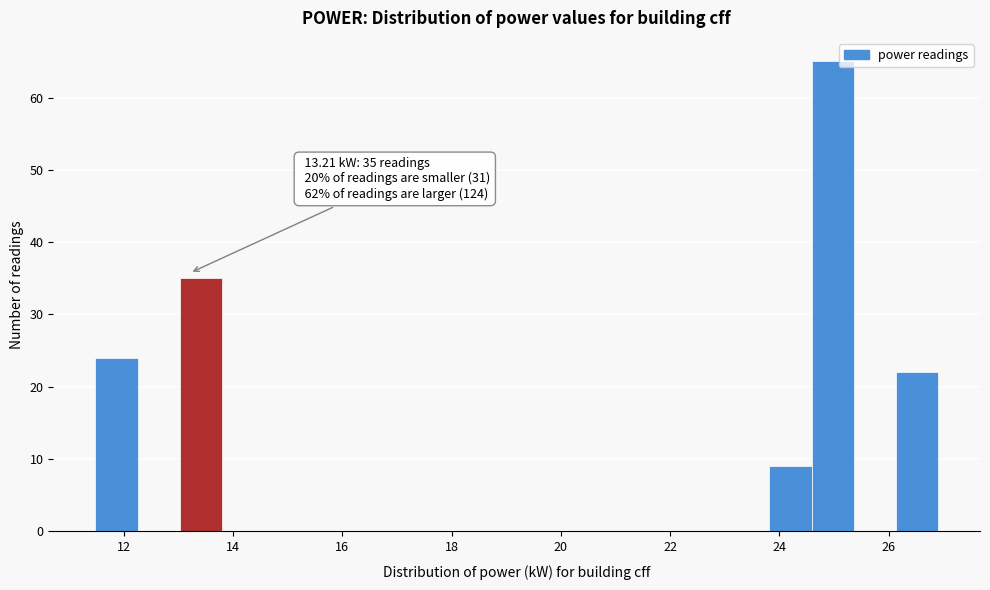

Around what value on the x-axis is the tallest bar? Give the approximate position of its centre, as read against the axis.

25.0